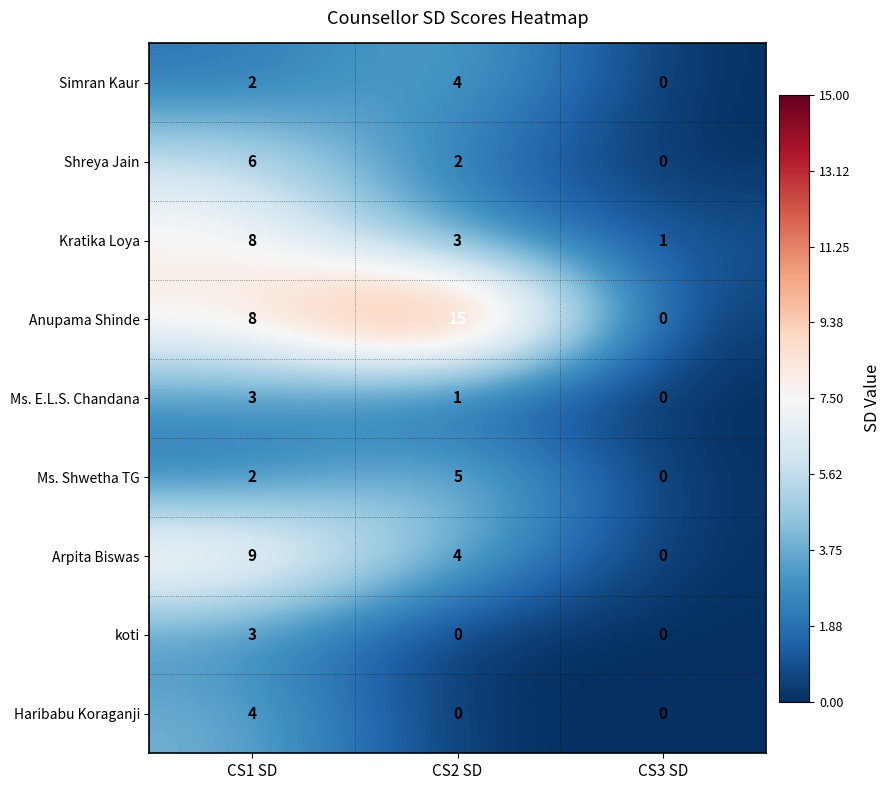

Reading right to left, what are all the values shown in this chart?

Simran Kaur: 0	4	2
Shreya Jain: 0	2	6
Kratika Loya: 1	3	8
Anupama Shinde: 0	15	8
Ms. E.L.S. Chandana: 0	1	3
Ms. Shwetha TG: 0	5	2
Arpita Biswas: 0	4	9
koti: 0	0	3
Haribabu Koraganji: 0	0	4